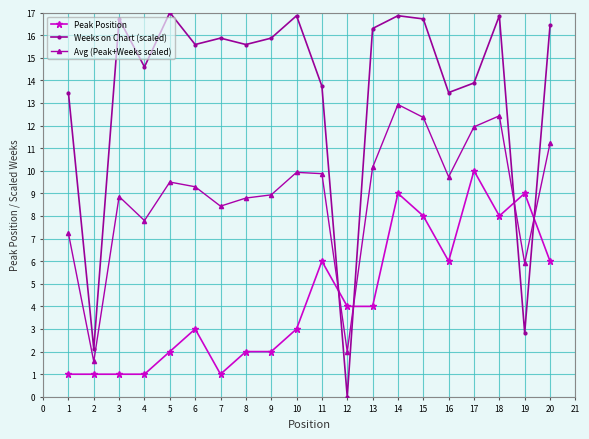

What is the difference between the Avg (Peak+Weeks scaled) values at 3 and 4?

1.1